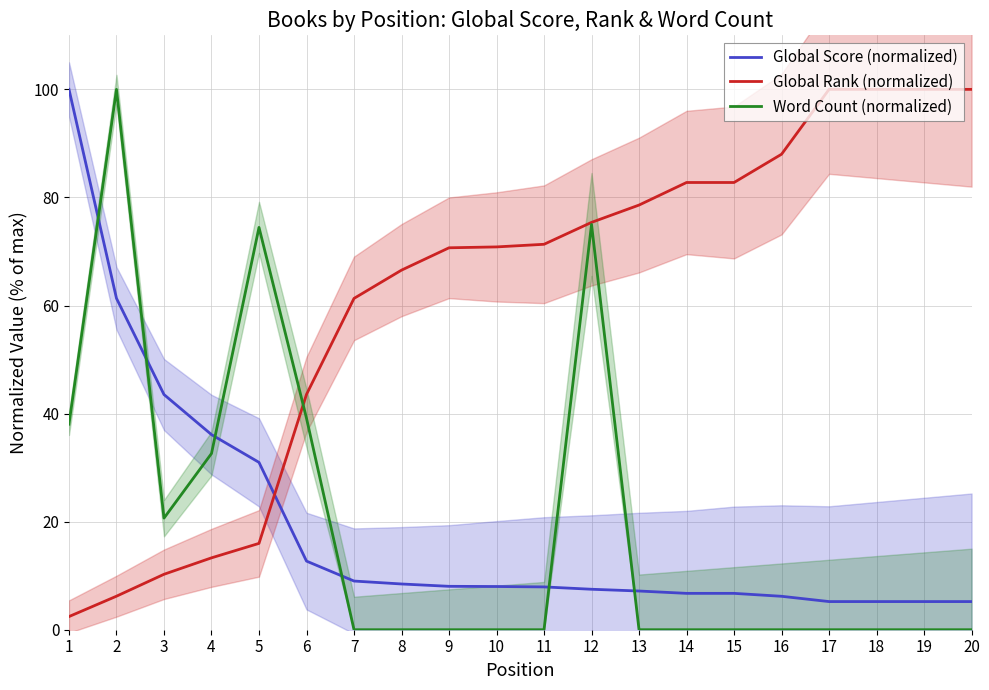

What is the approximate value of Global Rank (normalized) at 18?

100.0